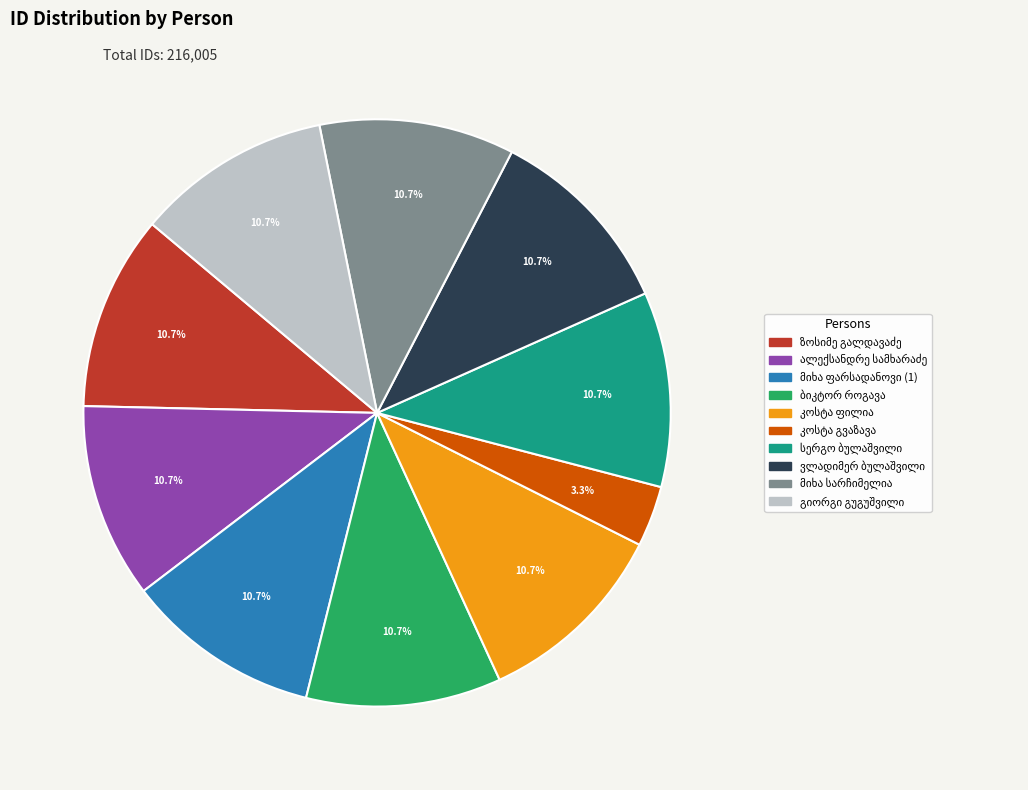

How many segments does this pie chart have?

10